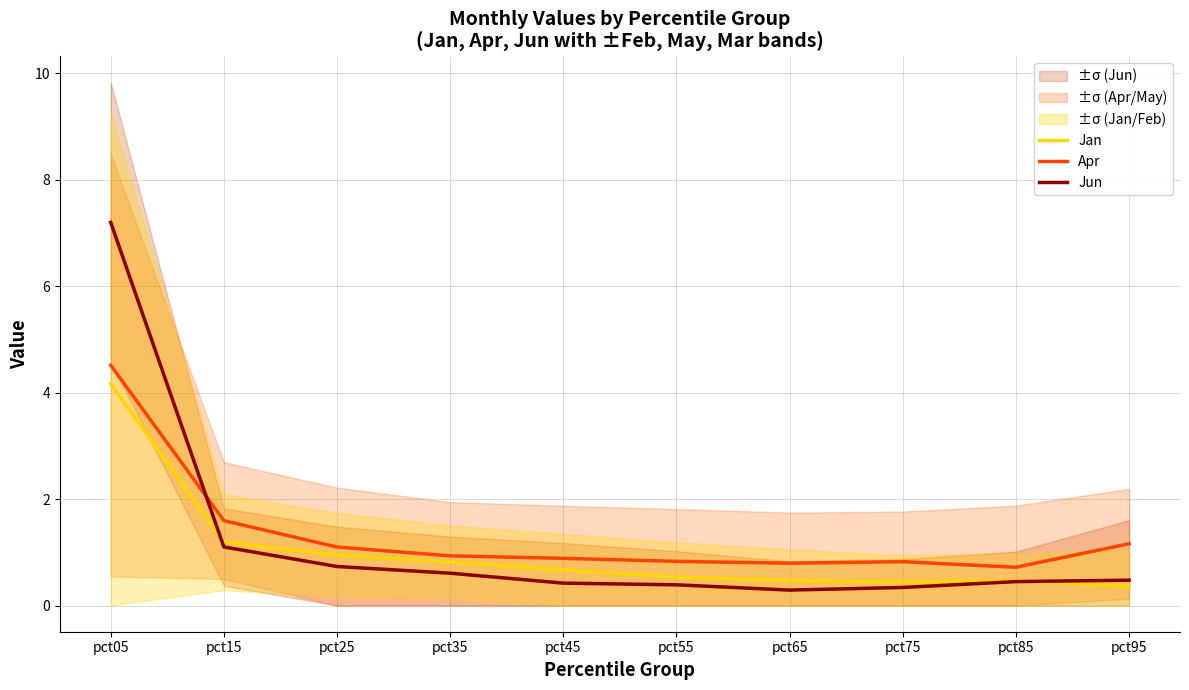

True or false: Apr and Jan cross at least once.

False